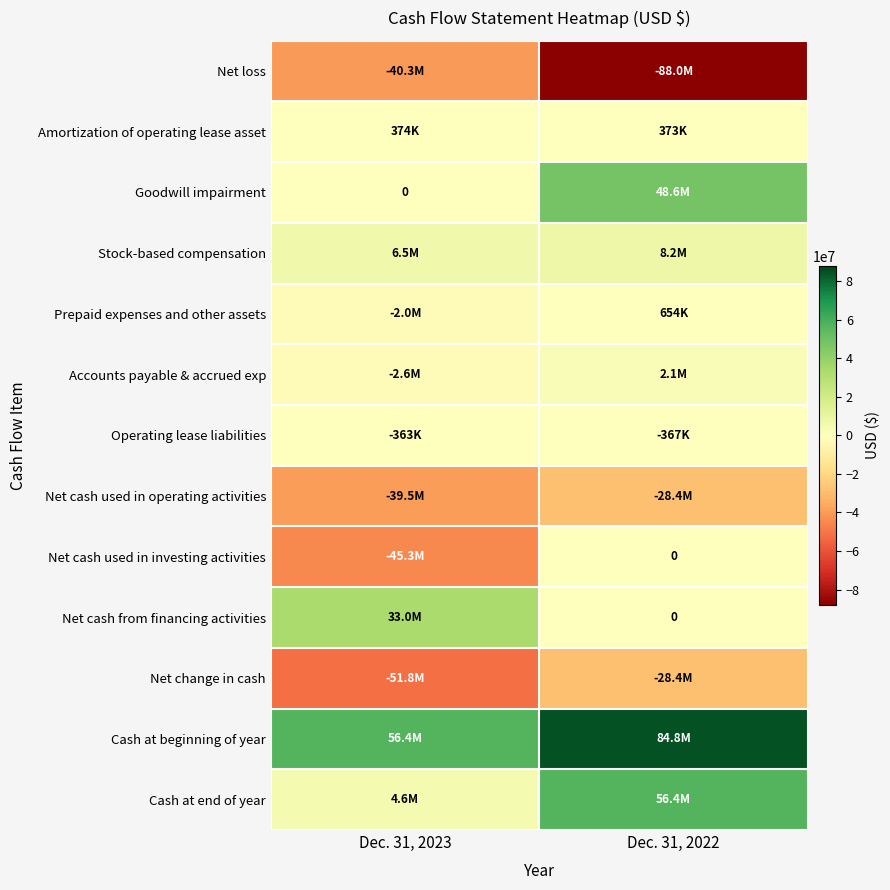

Which label corresponds to the largest value in the chart?

Dec. 31, 2022